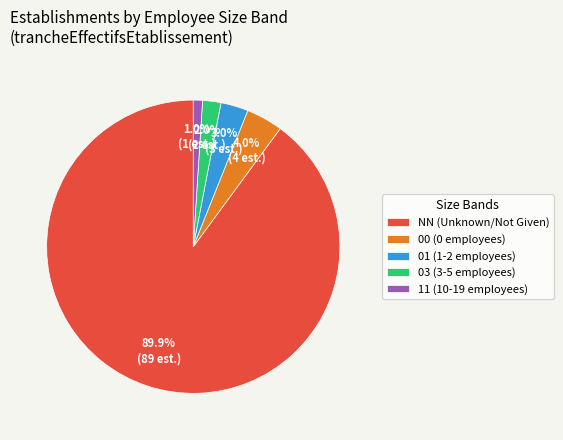

What is the largest slice in the pie chart?

NN